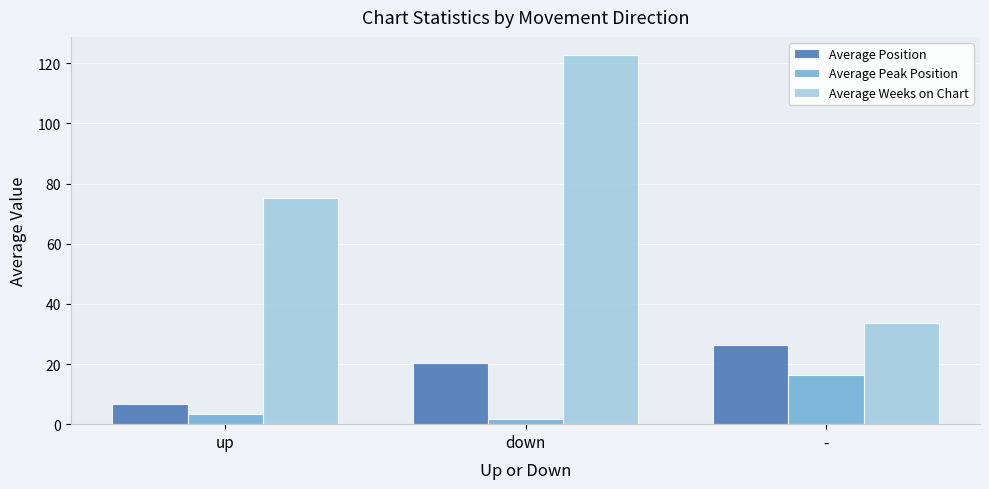

How many distinct data groups are displayed?

3